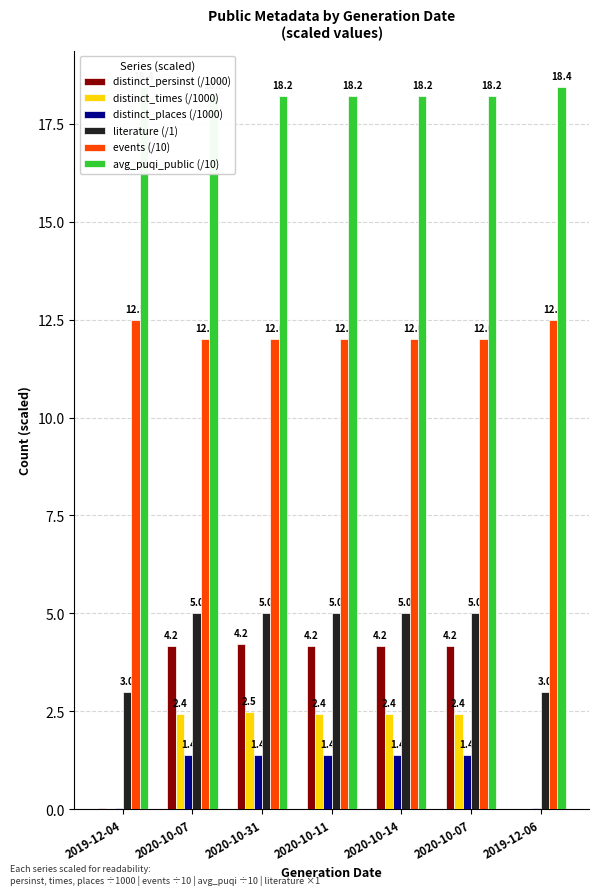

Which label corresponds to the smallest value in the chart?

2019-12-06